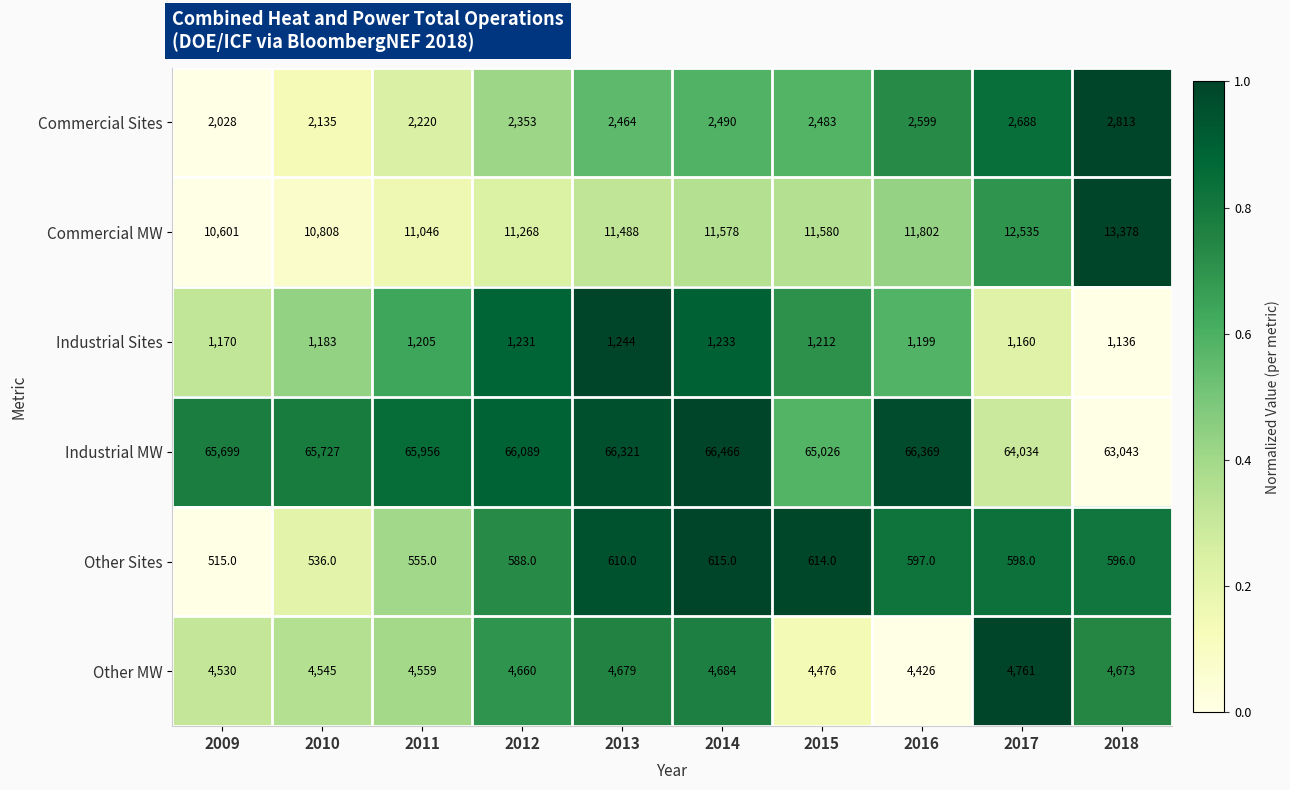

How many categories are shown in the chart?

10